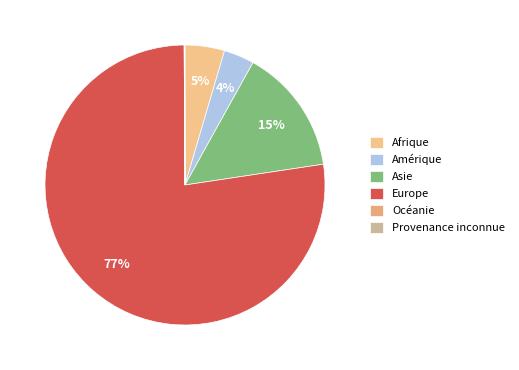

Rank the categories by value from highest to lowest.

Europe, Asie, Afrique, Amérique, Océanie, Provenance inconnue